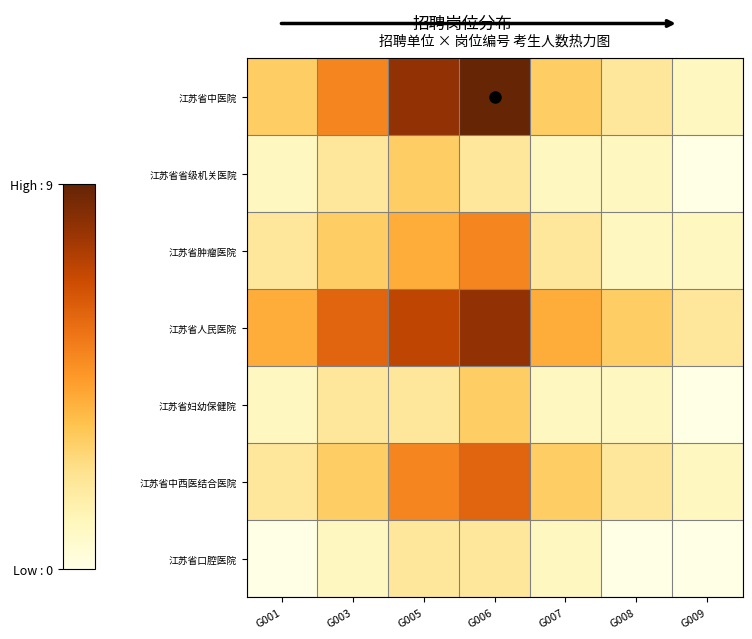

At how many categories does at least one series exceed 5?

3